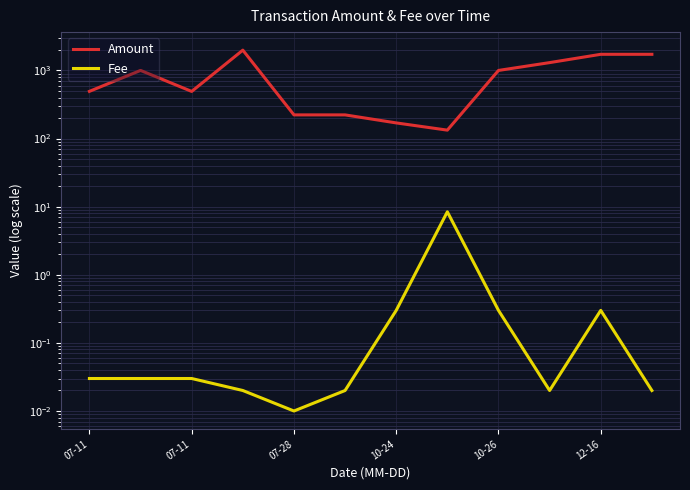

Is the value of Amount at 07-11 greater than the value of Fee at 9?

Yes